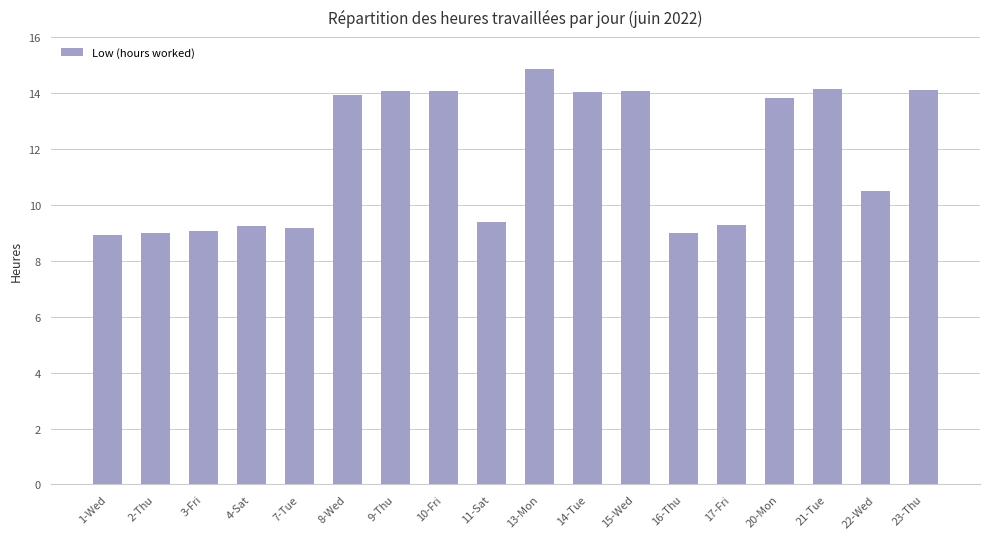

The value at 20-Mon is 22.6. True or false?

False